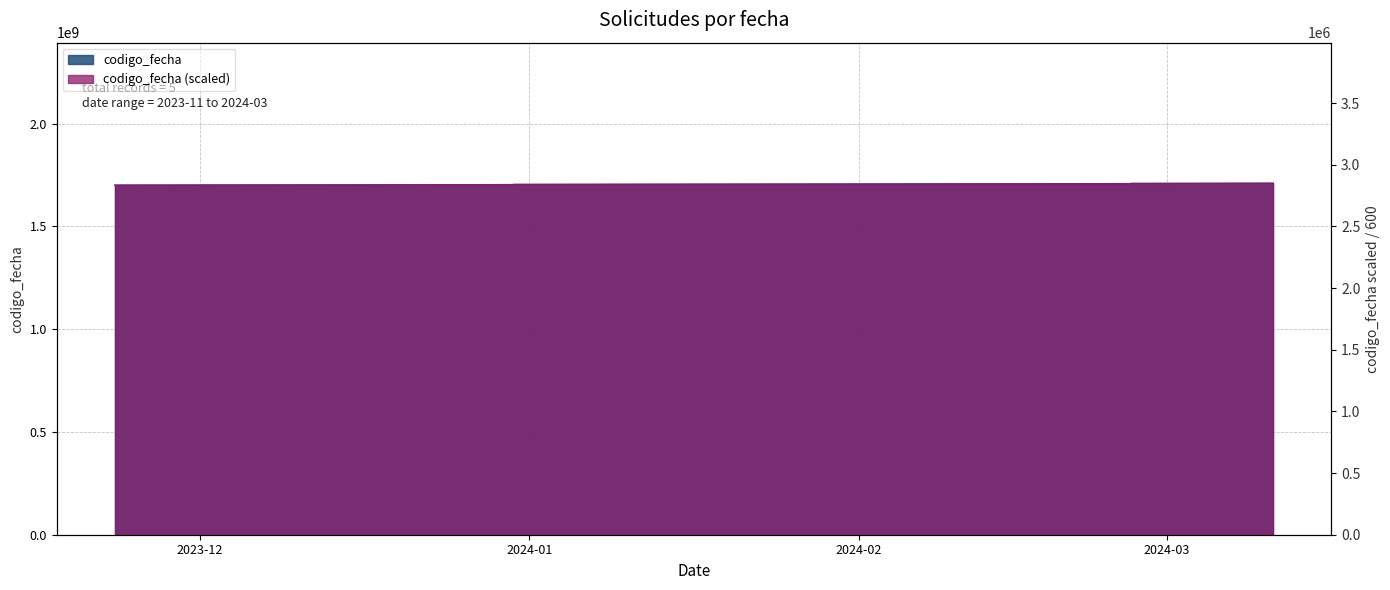

Rank the categories by value from highest to lowest.

2024-03-11, 2024-03-04, 2024-02-20, 2024-02-06, 2023-11-23